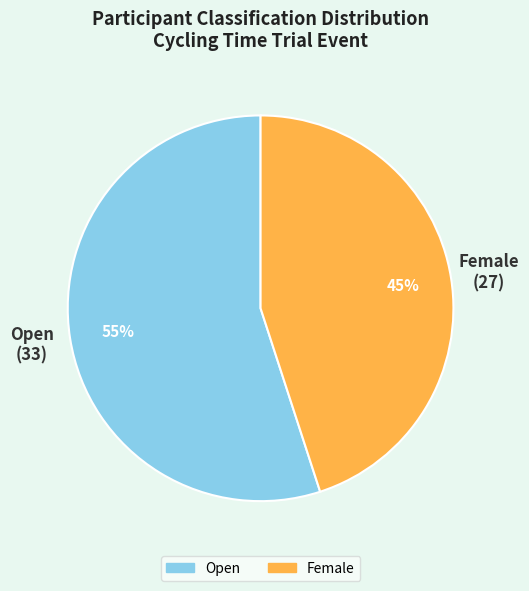

Between Open and Female, which is larger?

Open